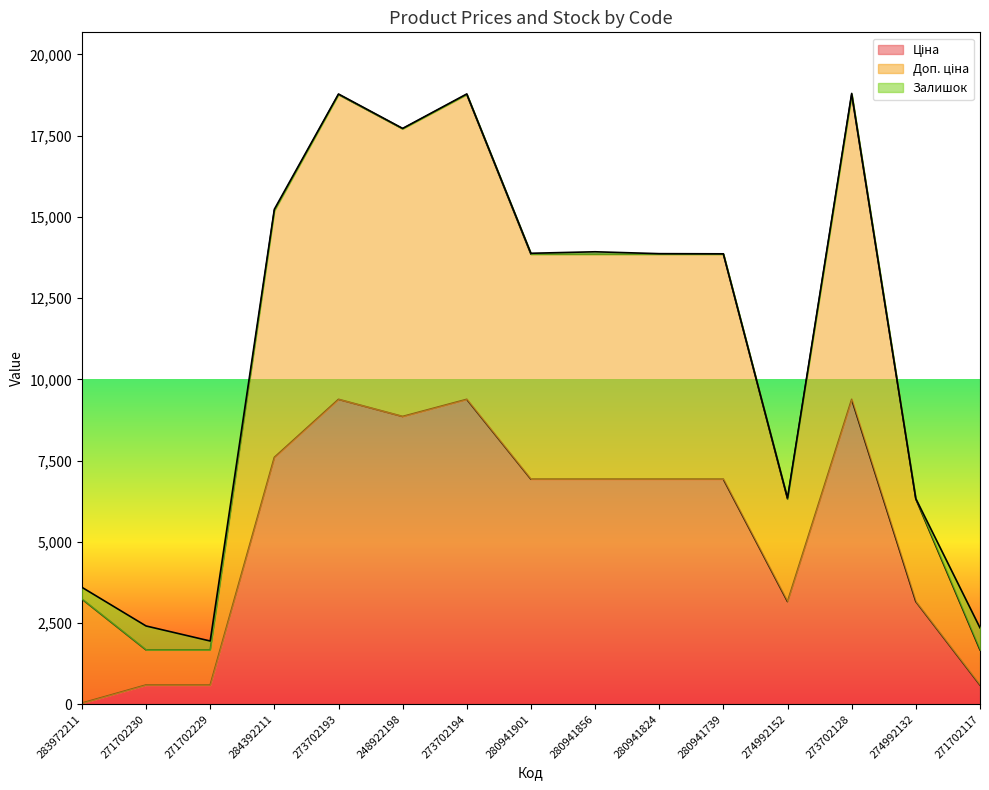

What position from the right is 280941824?

6